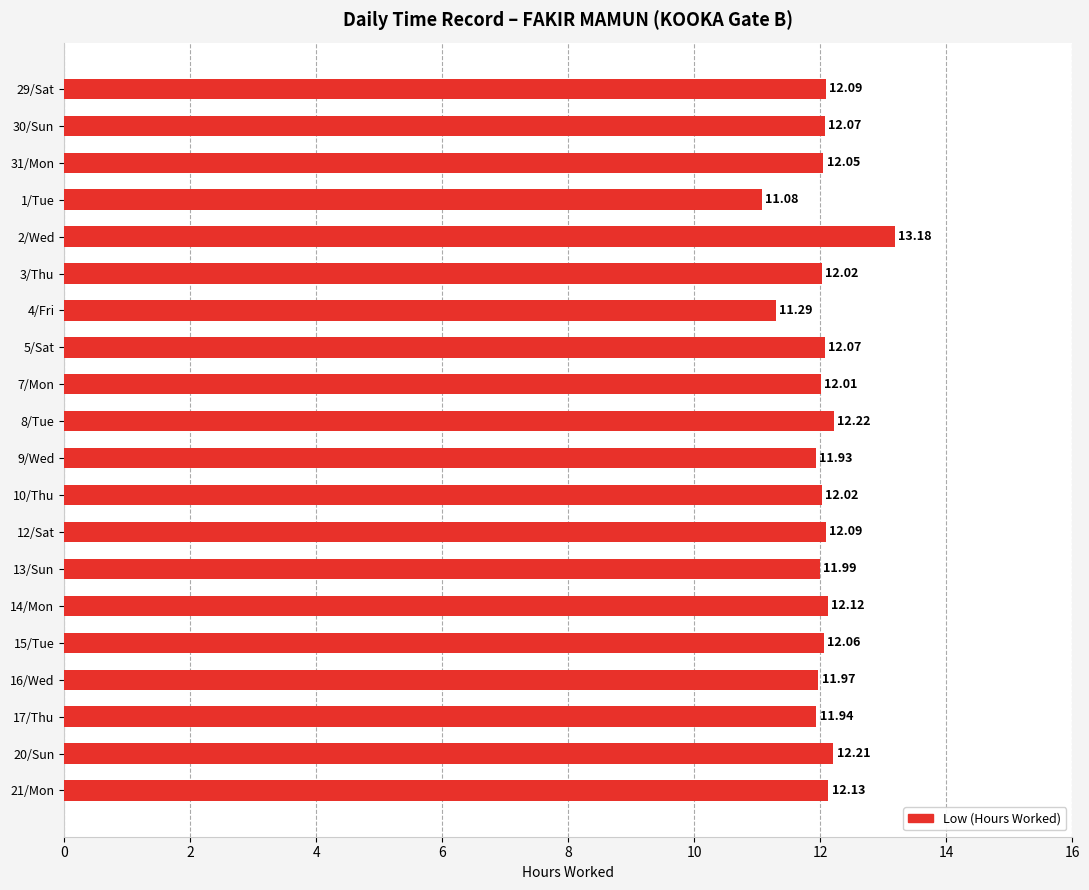

Which label corresponds to the smallest value in the chart?

1/Tue